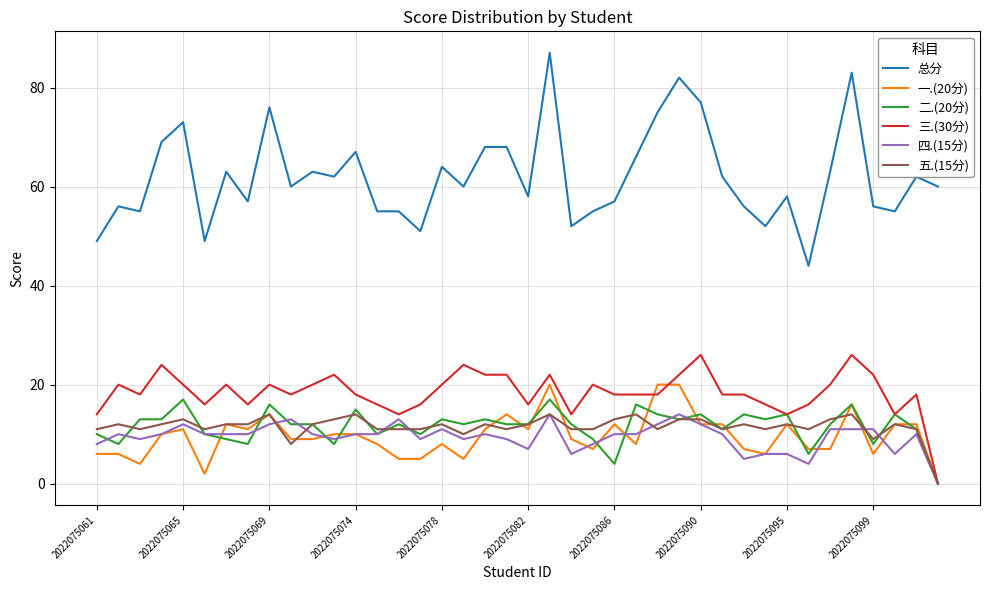

Which series has the largest range (max minus min)?

总分